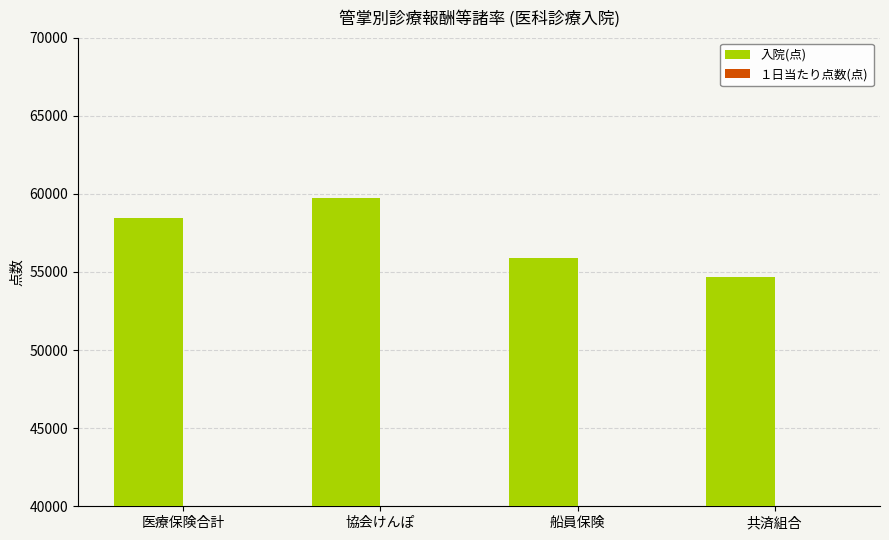

Which category has the lowest value in the １日当たり点数(点) series?

船員保険